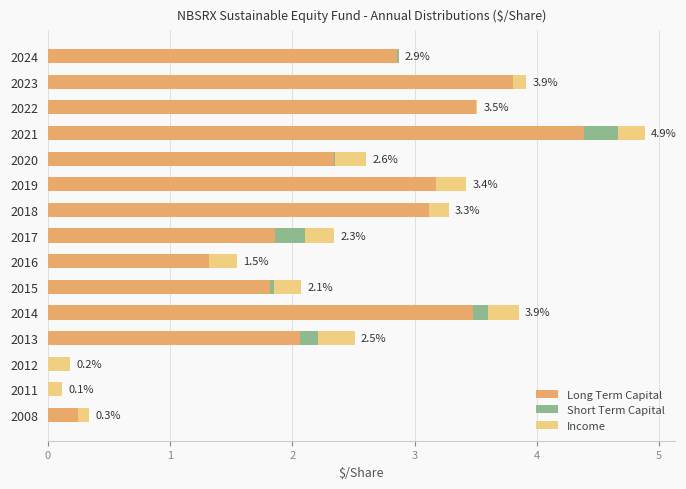

At which category is the sum across all series the highest?

2021